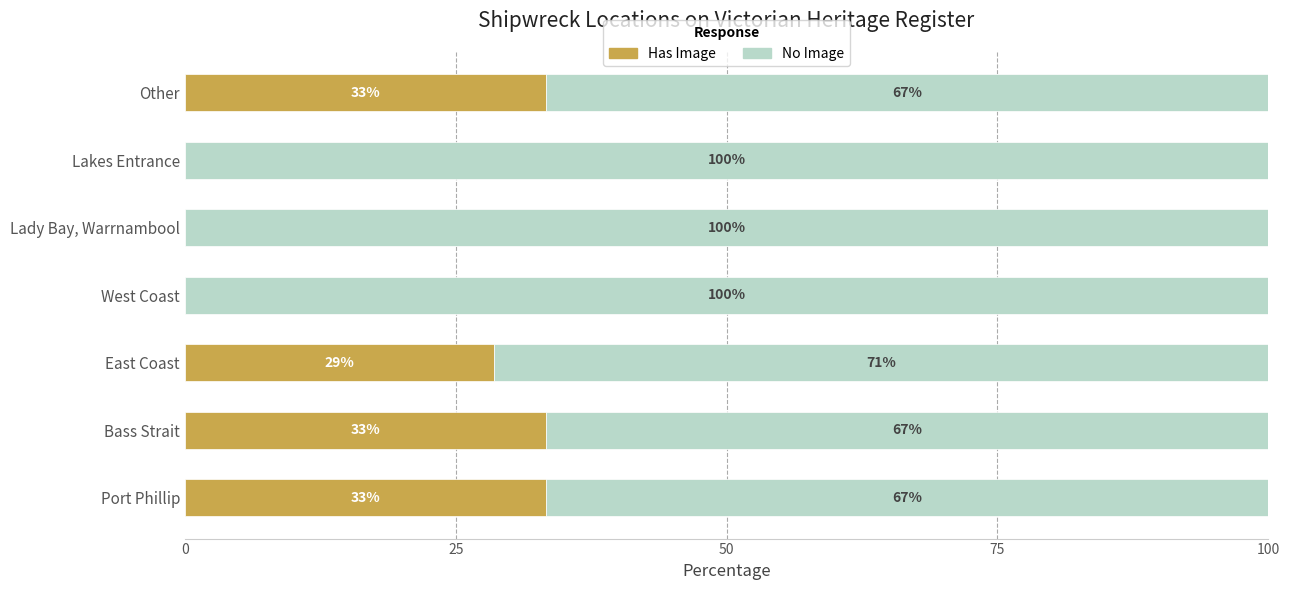

What is the total value across all series at Port Phillip?

100.0